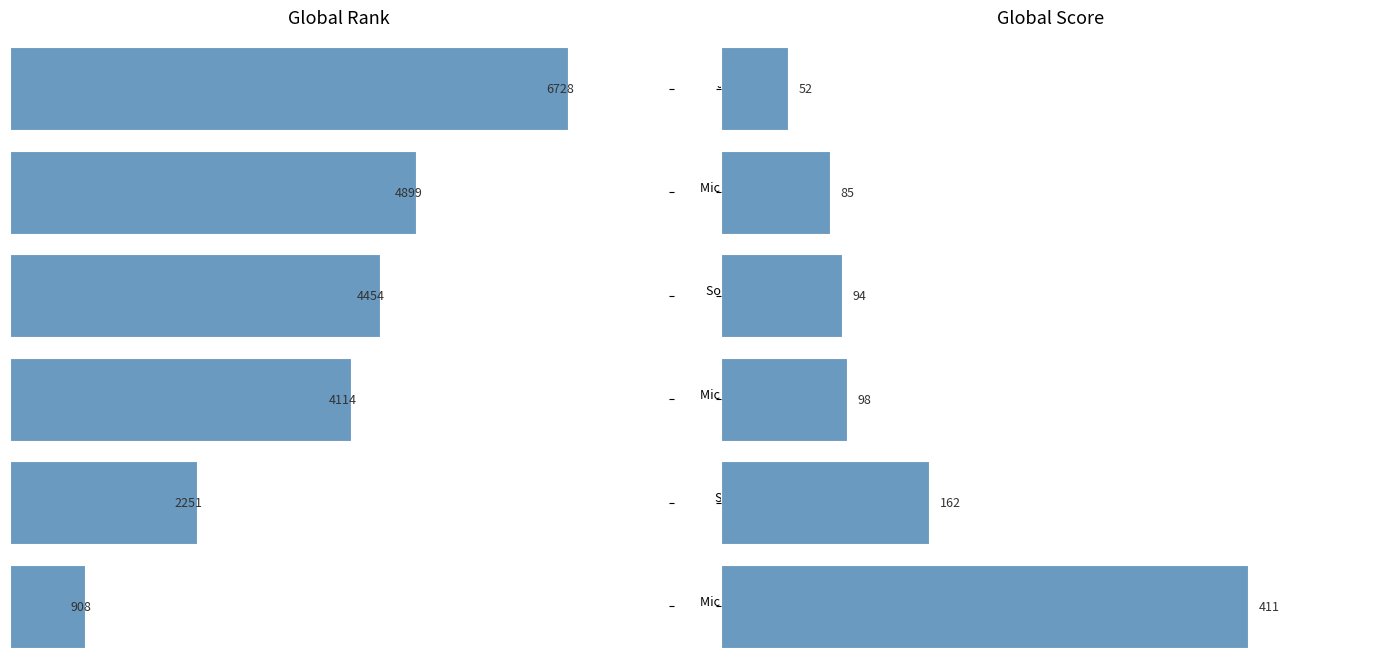

What is the average value of the Global Rank series?

3892